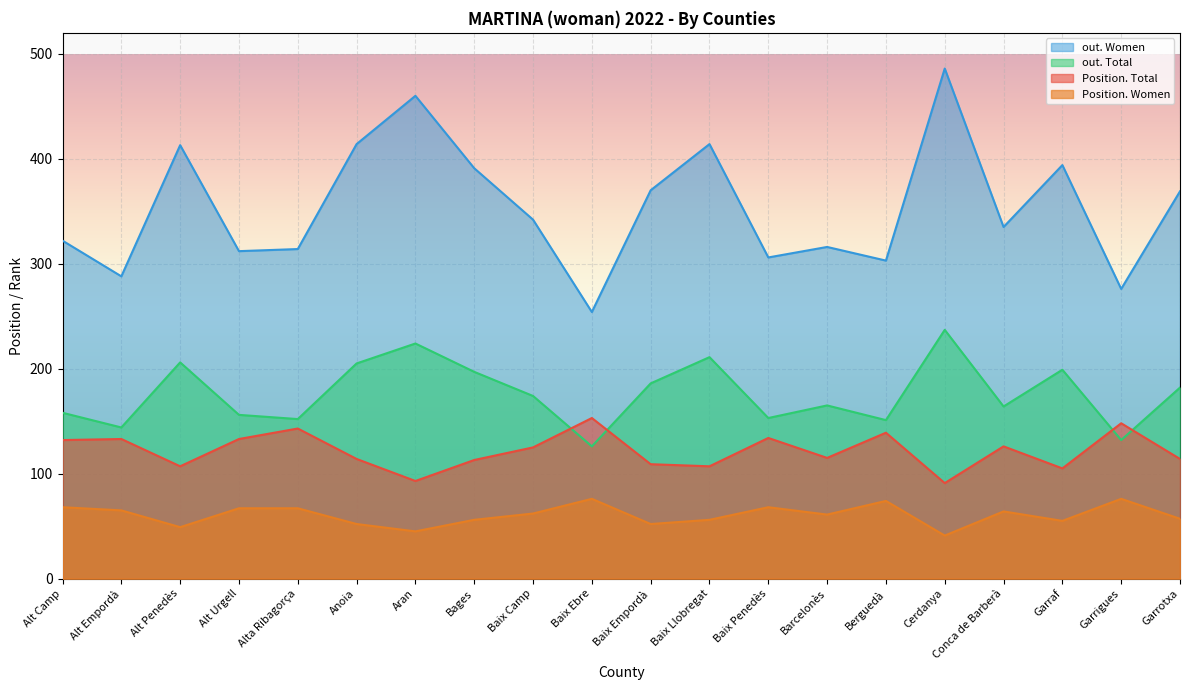

Which series changed the most between Bages and Baix Penedès?

out. Women